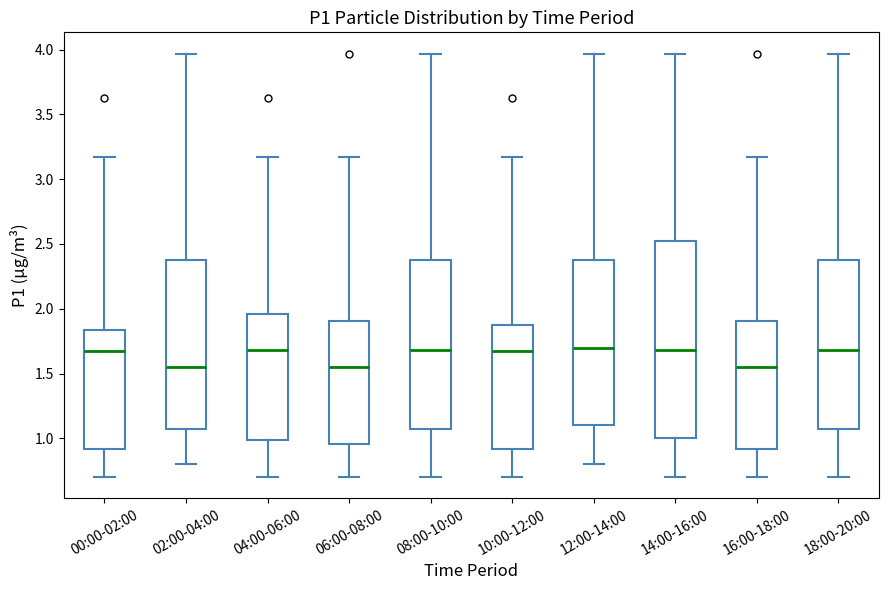

Comparing the boxes themselves (not the whiskers), which one is the tallest?

14:00-16:00